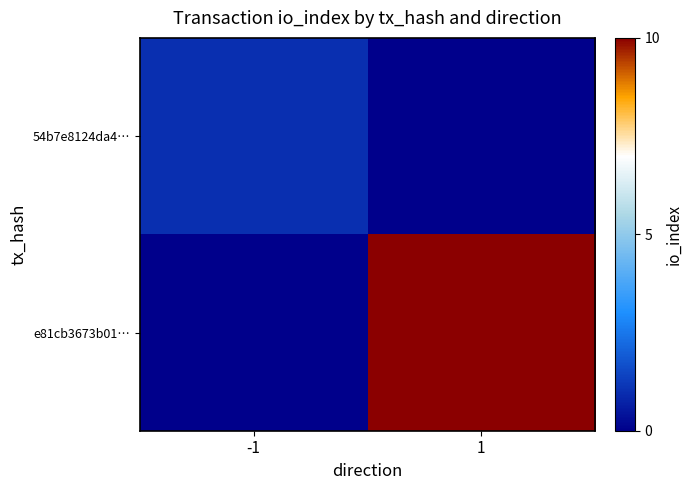

What is the spread (max minus min) of values at -1?

1